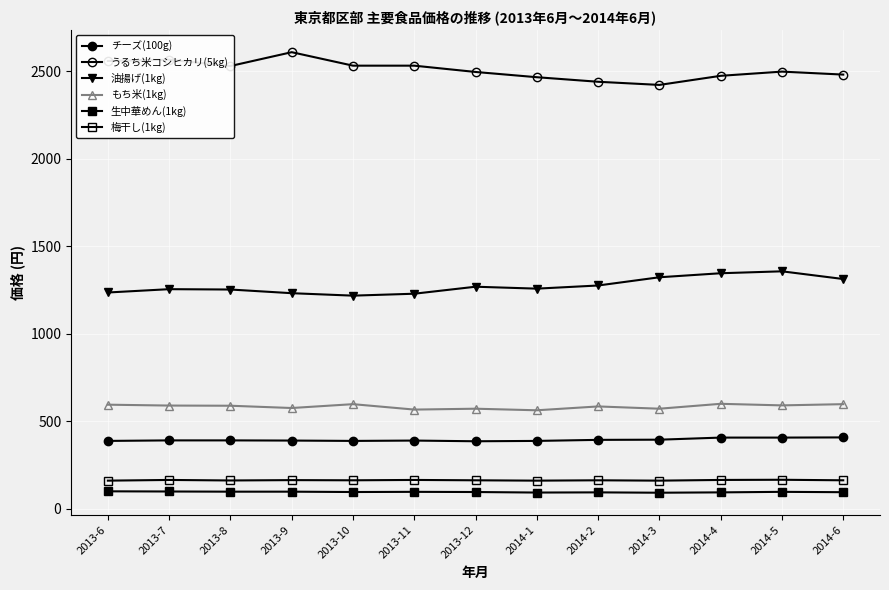

How many series are shown in this chart?

6